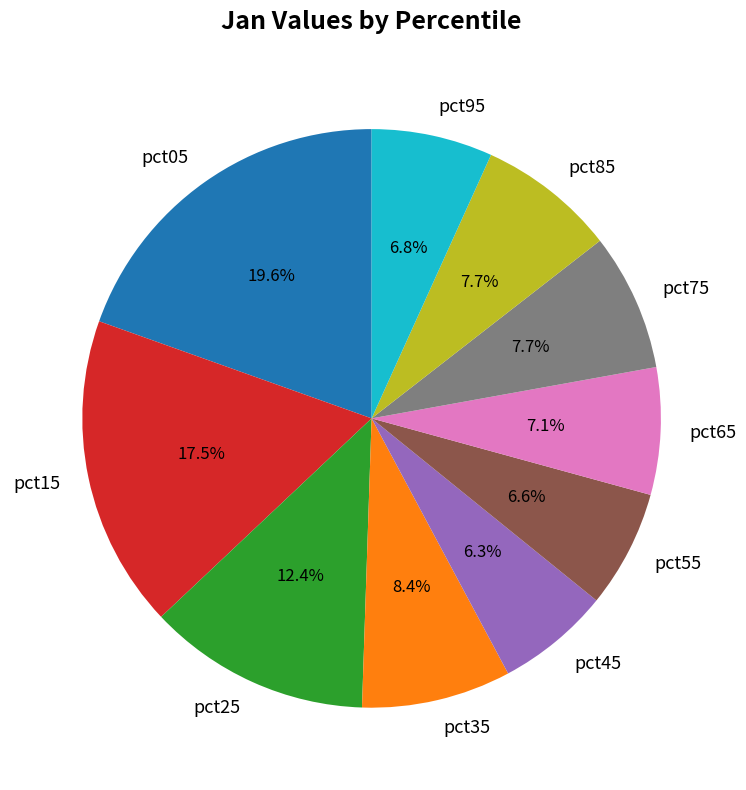

To the nearest percent, what portion does pct85 represent?

8%